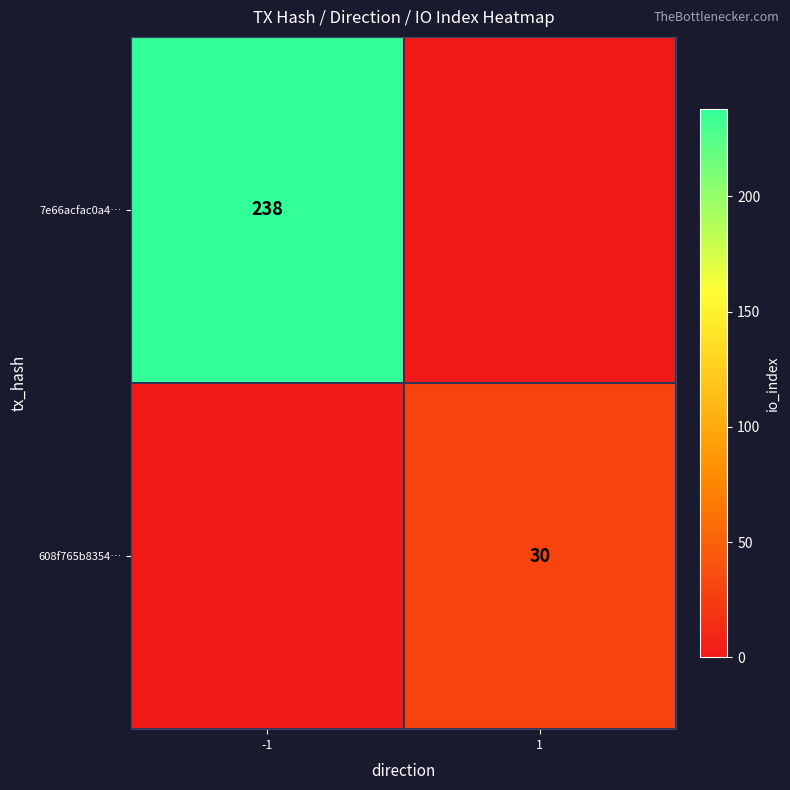

Is it true that 608f765b8354… equals 44 at 1?

False